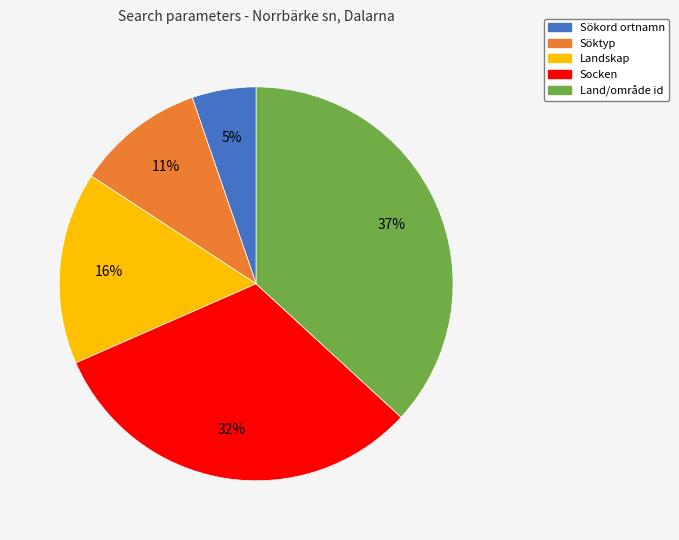

Which has a higher value, Söktyp or Landskap?

Landskap